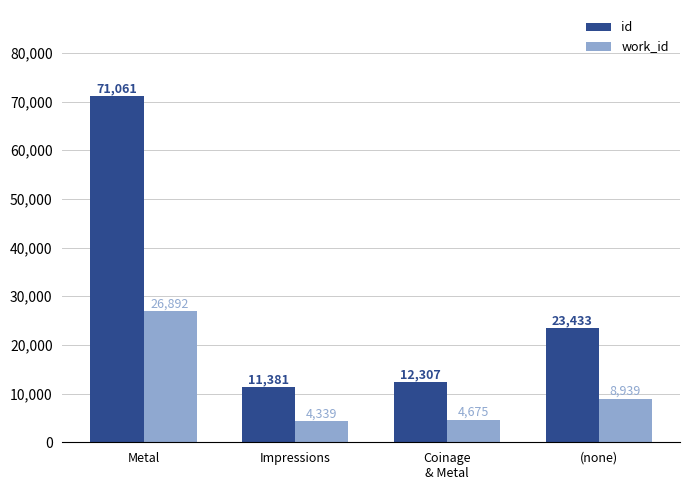

List the labels in order of work_id value, largest first.

Metal, (none), Coinage
& Metal, Impressions